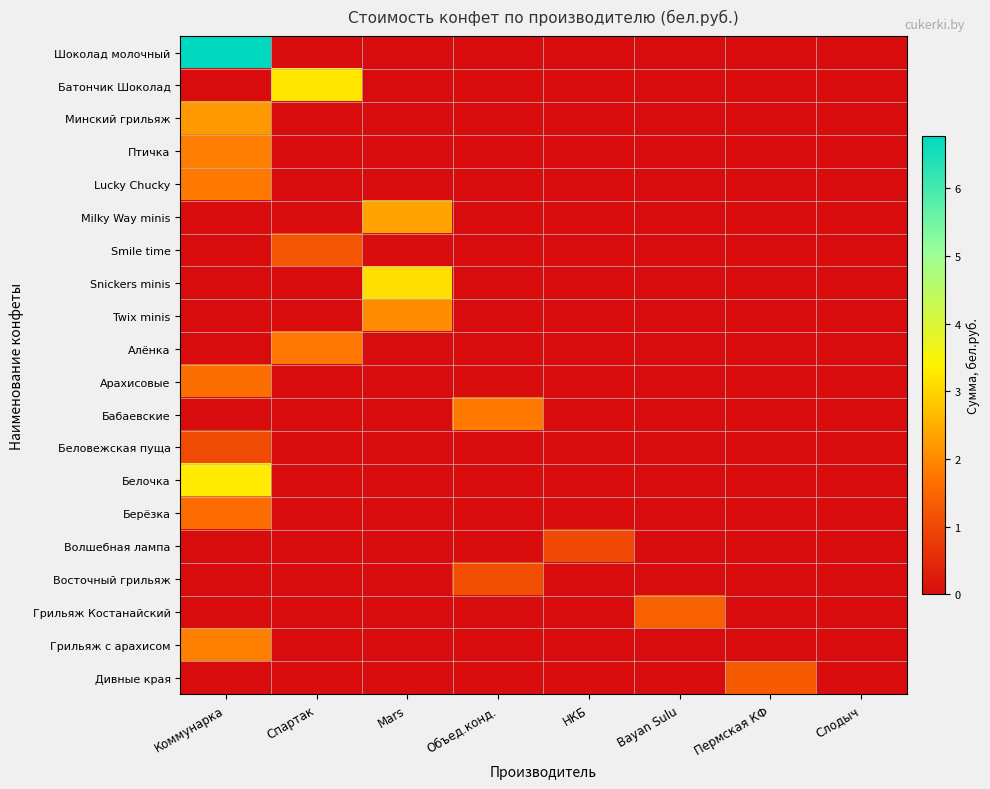

At how many categories does at least one series exceed 0?

7